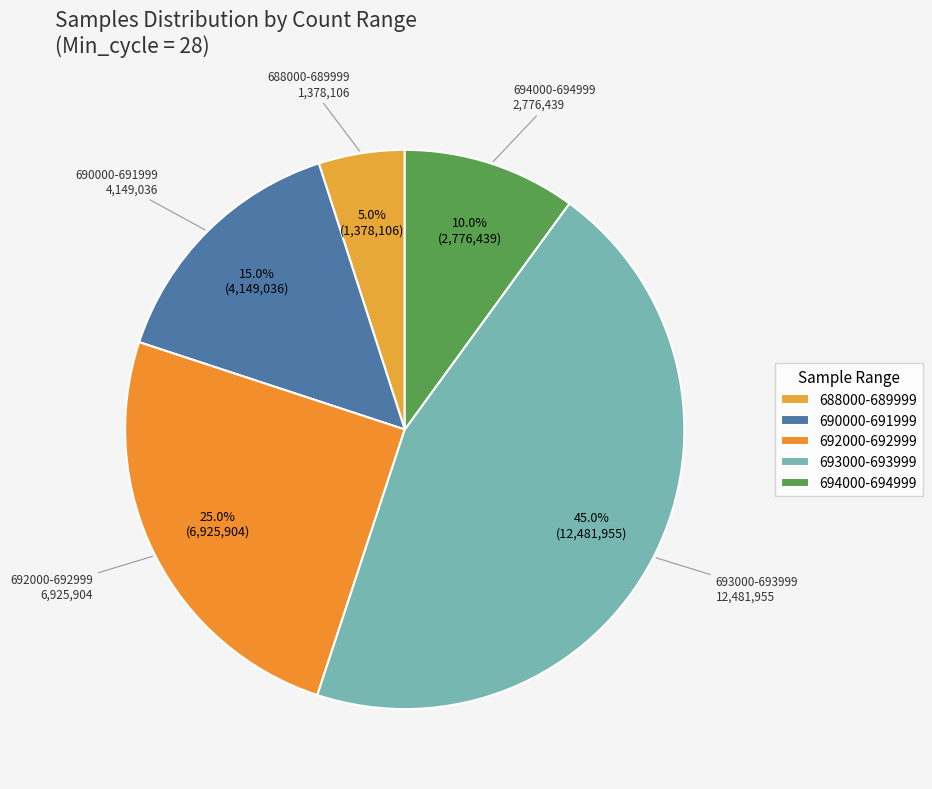

Does 694000-694999 represent more than half of the total?

No